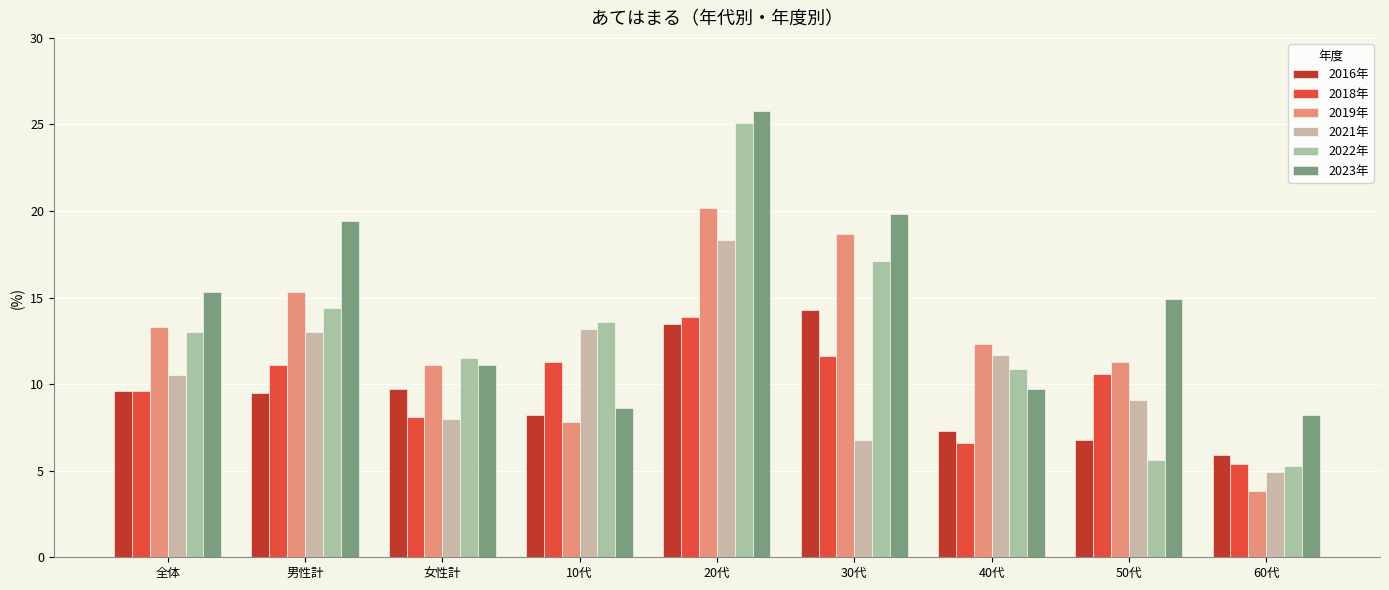

What is the approximate value of 2016年 at 10代?

8.2